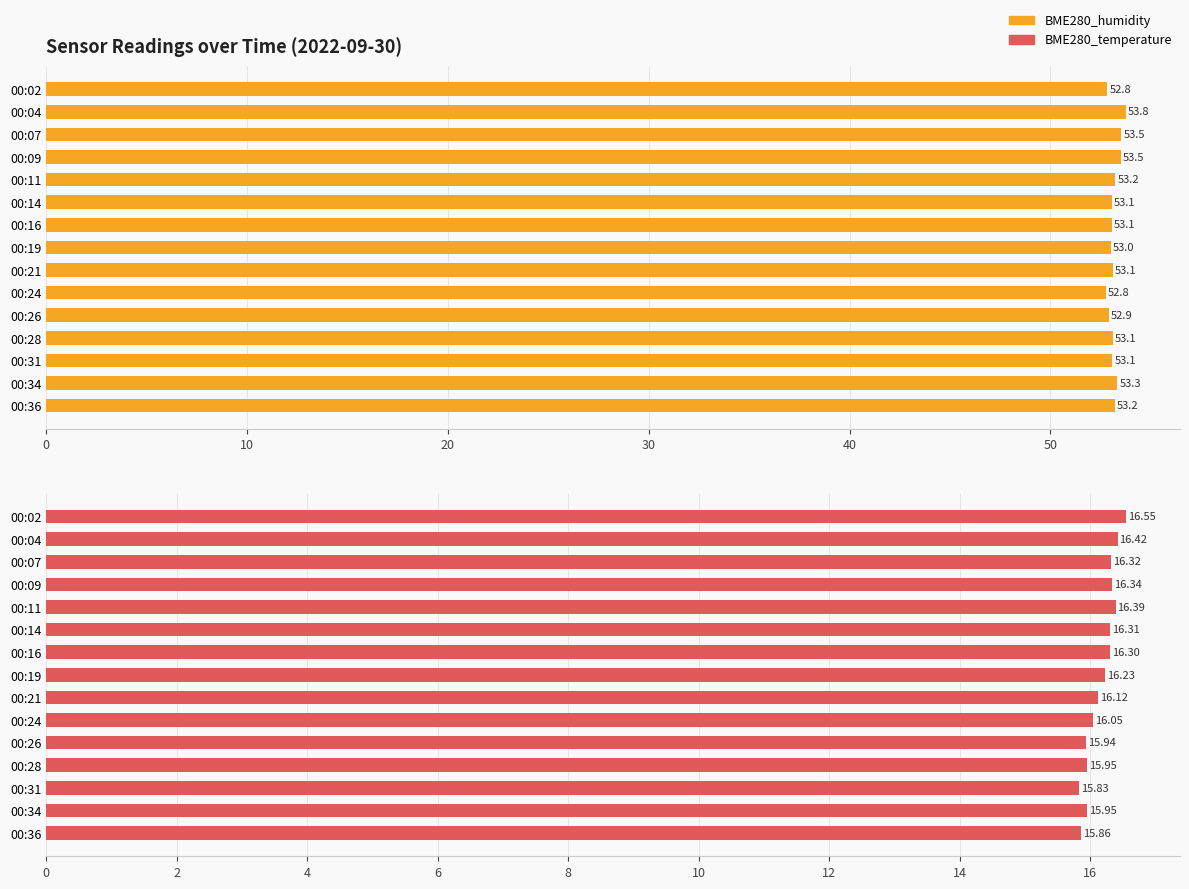

Rank the series by their average value, from lowest to highest.

BME280_temperature, BME280_humidity